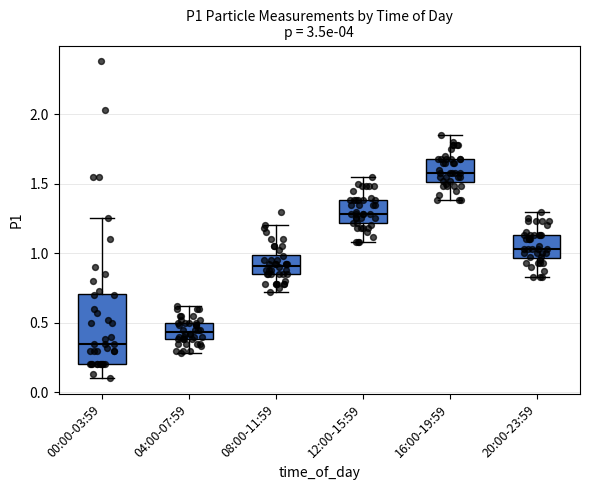

Reading left to right, read every box against the y-axis: the position of its median line, the range the box covers, and the ends of its whiskers. The values are not printed on the chart, so give them approximately, as read against the axis.

00:00-03:59: median 0.35, box 0.20 to 0.70, whiskers 0.10 to 1.25
04:00-07:59: median 0.45, box 0.40 to 0.50, whiskers 0.30 to 0.60
08:00-11:59: median 0.90, box 0.85 to 1.00, whiskers 0.70 to 1.20
12:00-15:59: median 1.30, box 1.20 to 1.40, whiskers 1.10 to 1.55
16:00-19:59: median 1.60, box 1.50 to 1.70, whiskers 1.40 to 1.85
20:00-23:59: median 1.05, box 0.95 to 1.15, whiskers 0.85 to 1.30